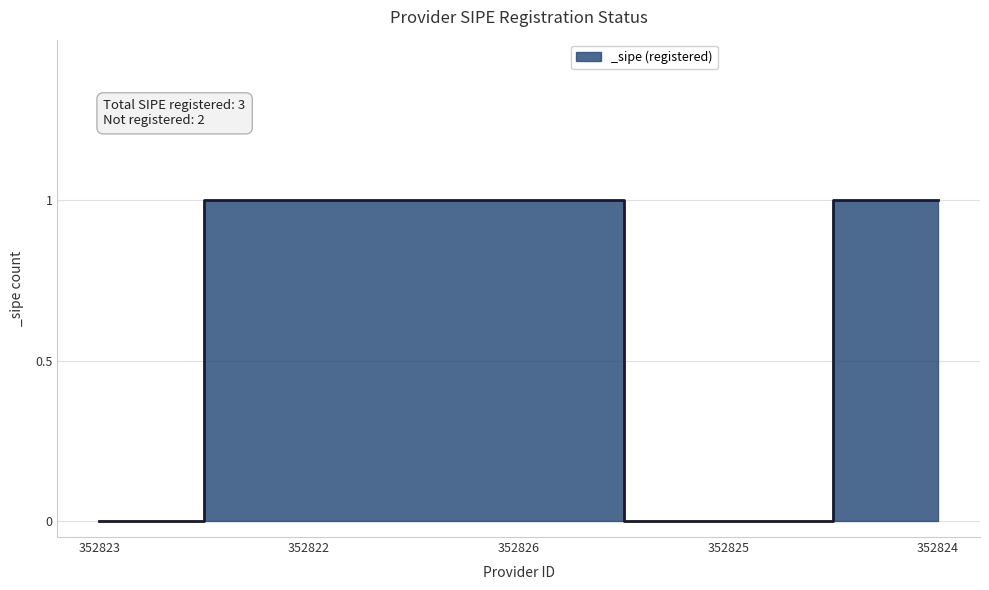

What is the maximum value shown in the chart?

1